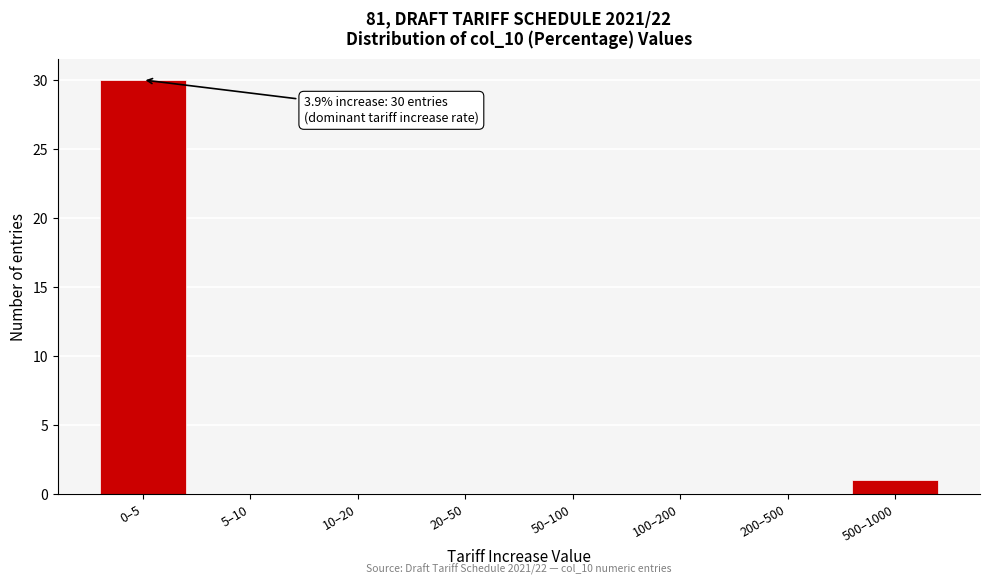

Reading left to right, list all the values displayed in this chart.

0–5=30	5–10=0	10–20=0	20–50=0	50–100=0	100–200=0	200–500=0	500–1000=1